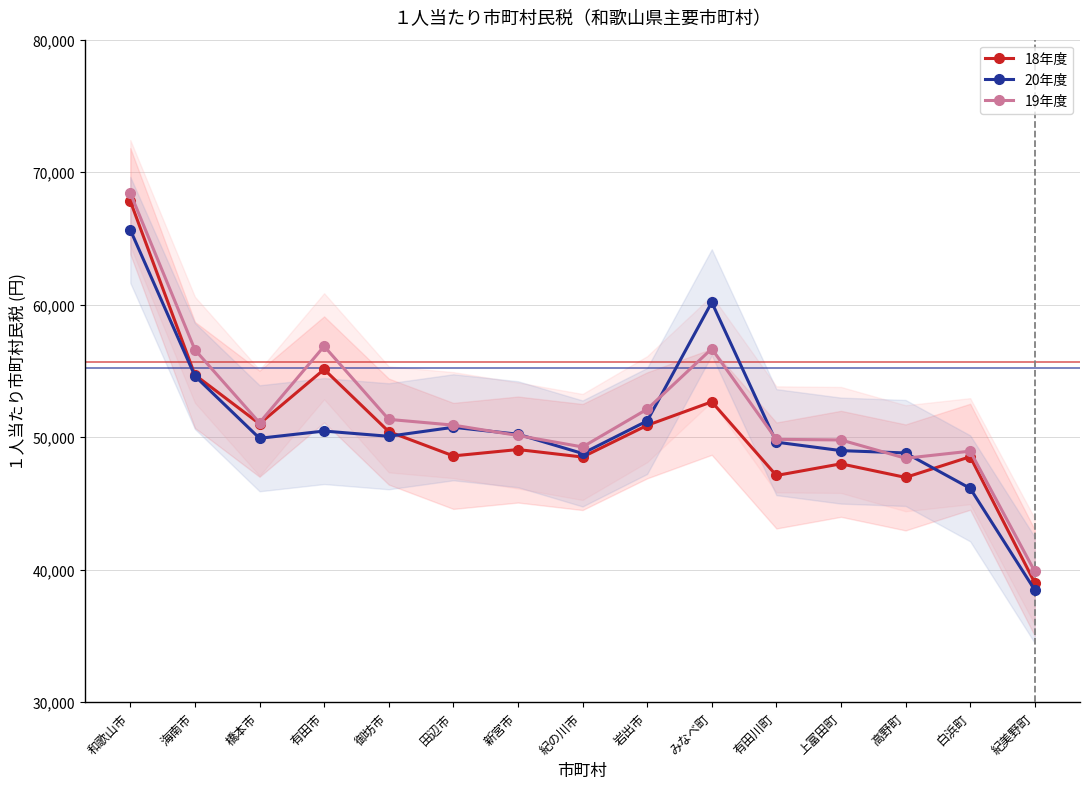

Reading left to right, extract all data points from this chart.

18年度: 和歌山市=67814.7	海南市=54699.2	橋本市=51011.5	有田市=55116.0	御坊市=50422.2	田辺市=48586.5	新宮市=49066.3	紀の川市=48501.3	岩出市=50892.7	みなべ町=52668.9	有田川町=47108.6	上富田町=47988.1	高野町=46962.8	白浜町=48523.2	紀美野町=39010.3
20年度: 和歌山市=65644.2	海南市=54615.9	橋本市=49915.8	有田市=50461.5	御坊市=50067.1	田辺市=50746.6	新宮市=50222.8	紀の川市=48769.0	岩出市=51224.1	みなべ町=60181.6	有田川町=49624.3	上富田町=48985.4	高野町=48808.1	白浜町=46137.8	紀美野町=38466.2
19年度: 和歌山市=68422.9	海南市=56594.0	橋本市=51088.1	有田市=56863.6	御坊市=51343.3	田辺市=50909.5	新宮市=50126.8	紀の川市=49260.8	岩出市=52112.0	みなべ町=56673.7	有田川町=49836.3	上富田町=49789.5	高野町=48409.2	白浜町=48944.4	紀美野町=39862.7